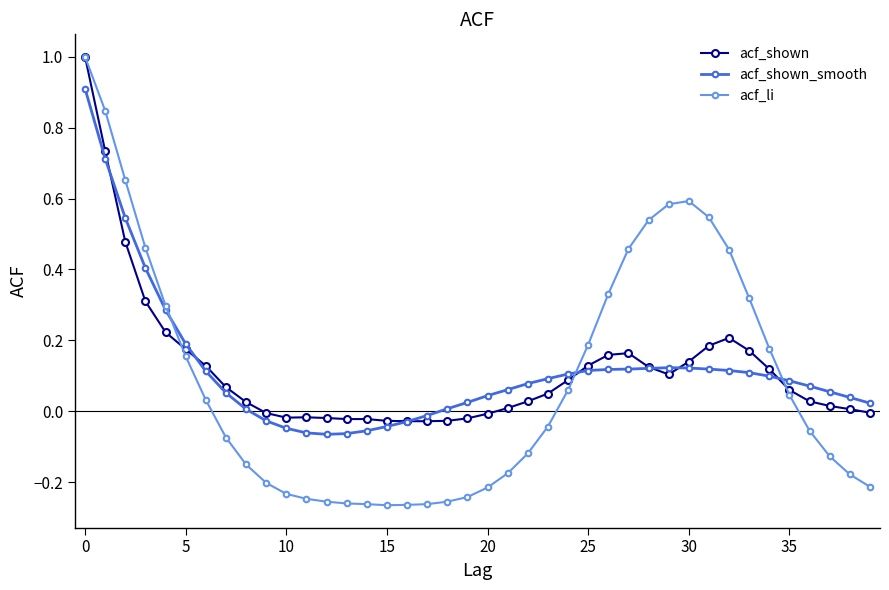

Which series has the widest spread of values?

acf_li